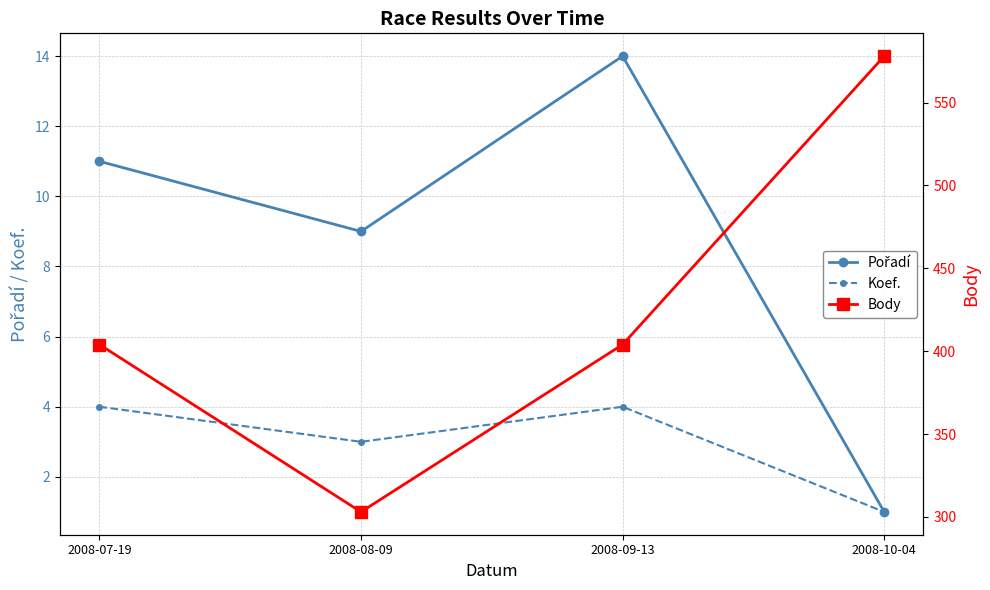

At which category is the sum across all series the highest?

2008-10-04